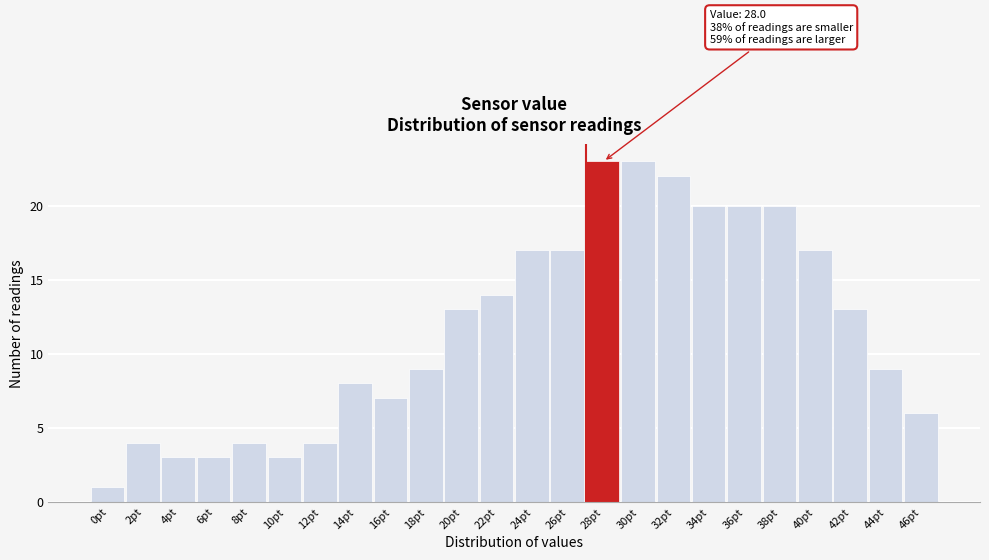

Reading right to left, extract all data points from this chart.

6	9	13	17	20	20	20	22	23	23	17	17	14	13	9	7	8	4	3	4	3	3	4	1